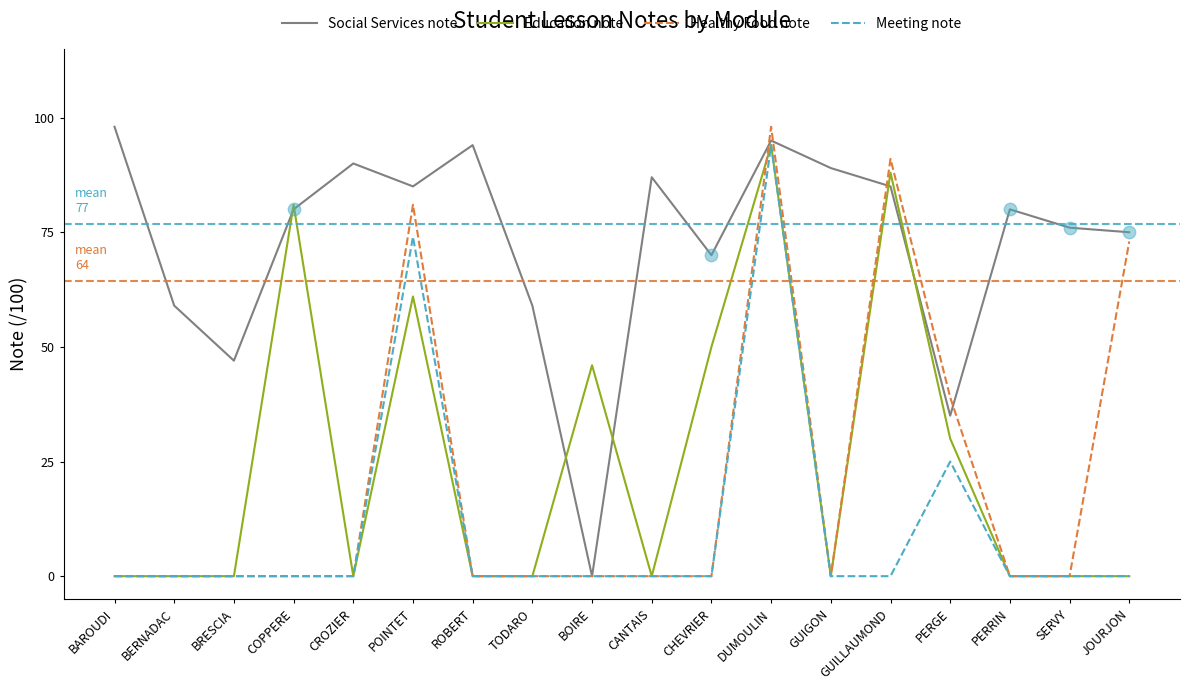

What are all the series names shown in the legend?

Social Services note, Education note, Healthy Food note, Meeting note